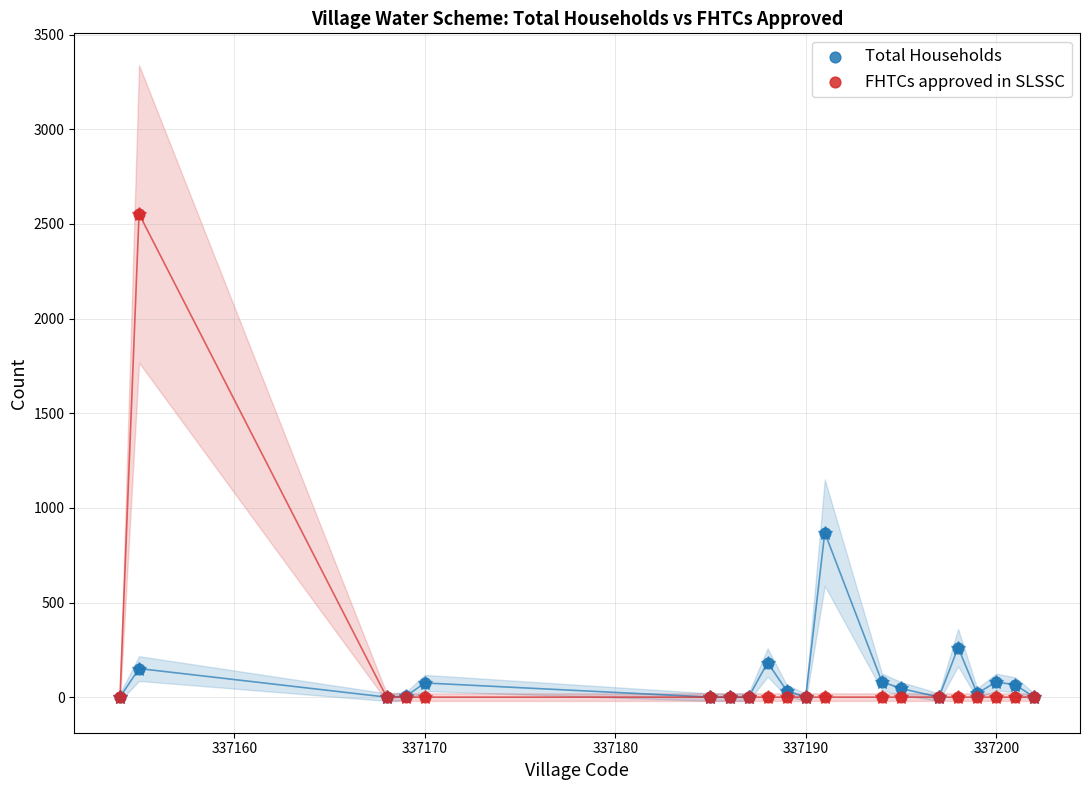

What are all the series names shown in the legend?

Total Households, FHTCs approved in SLSSC